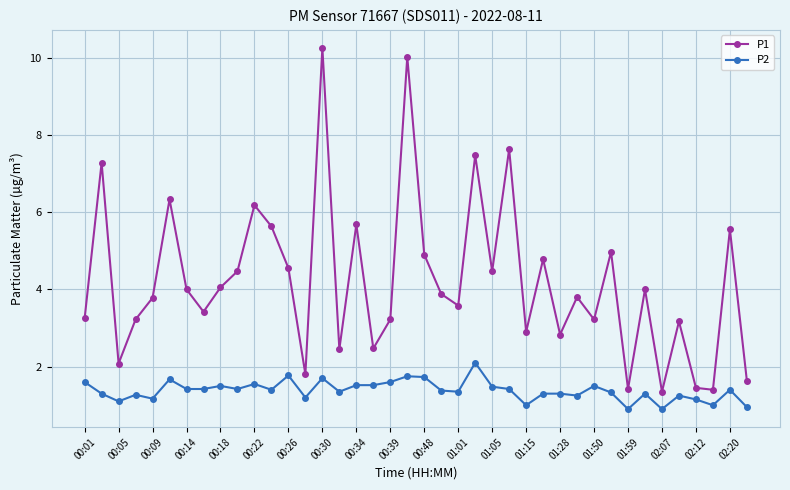

What is the lowest value of the P2 series?

0.9